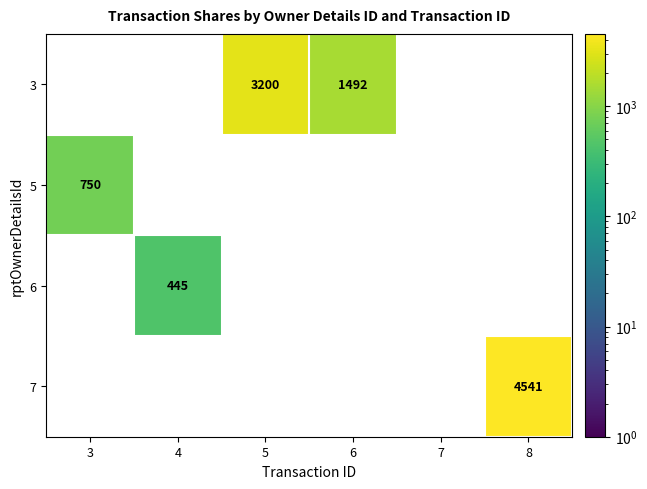

Count the number of categories in the chart.

6